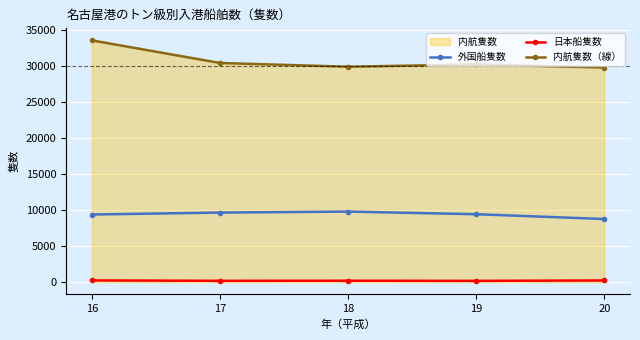

Is it true that 日本船隻数 equals 156 at 19?

True